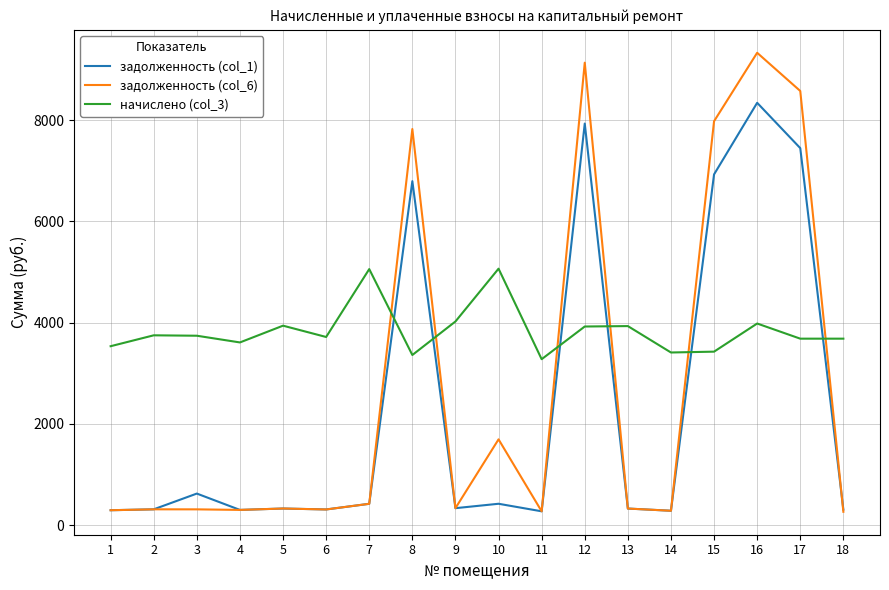

List the series in order of their overall mean, lowest first.

задолженность (col_1), задолженность (col_6), начислено (col_3)